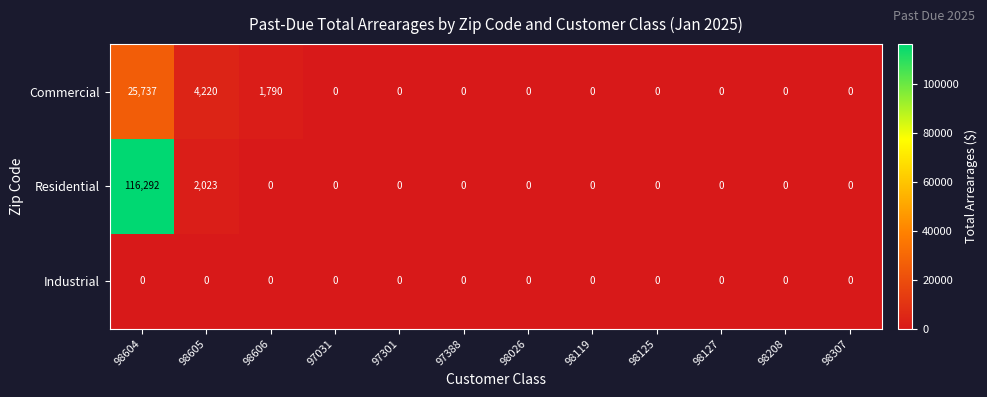

Which series has the largest total across all categories?

Residential